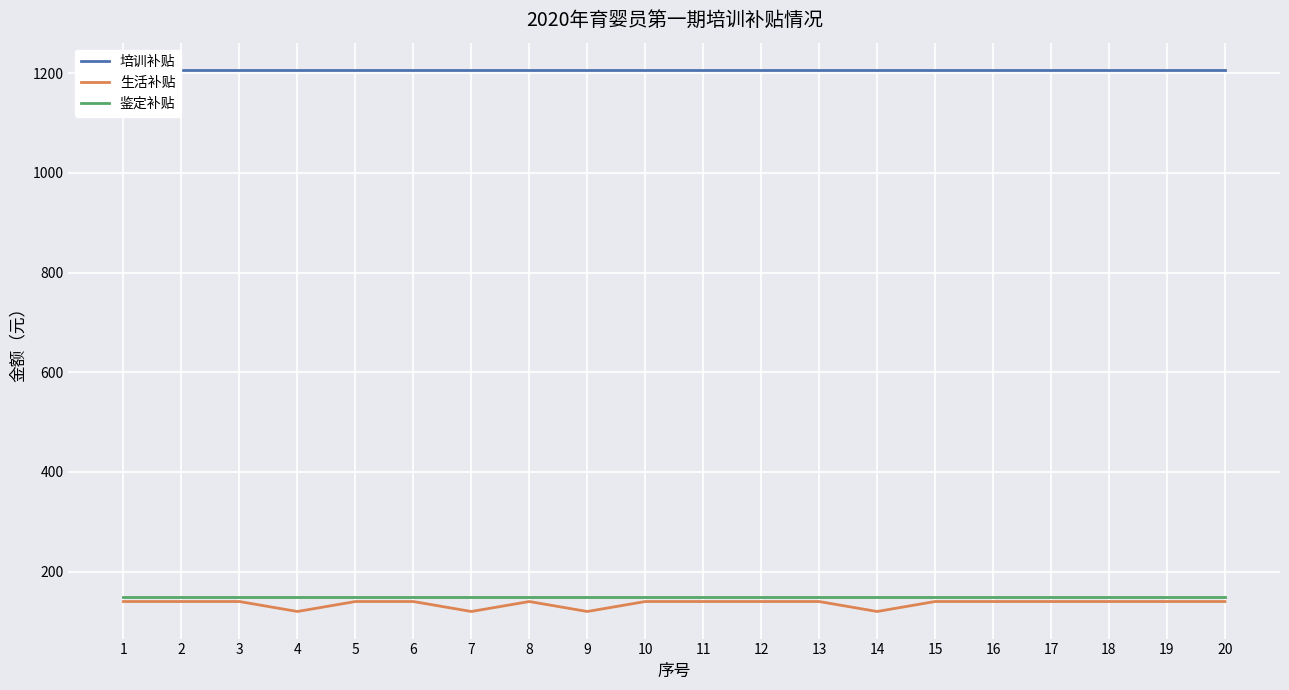

What is the maximum value for 鉴定补贴?

150